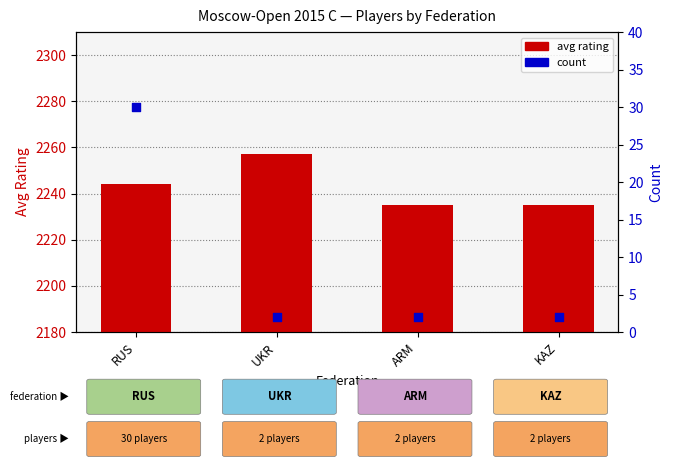

At which category is the sum across all series the highest?

RUS